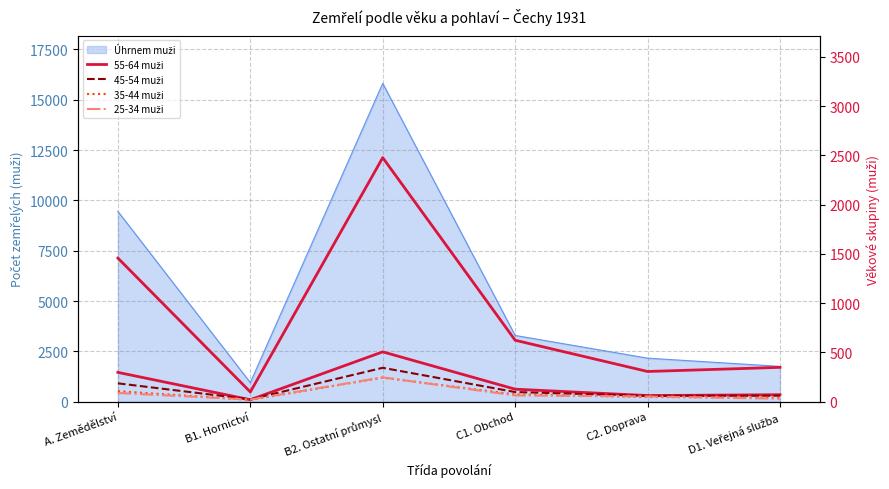

The 25-34 muži series shows 434 at A. Zemědělství. True or false?

True